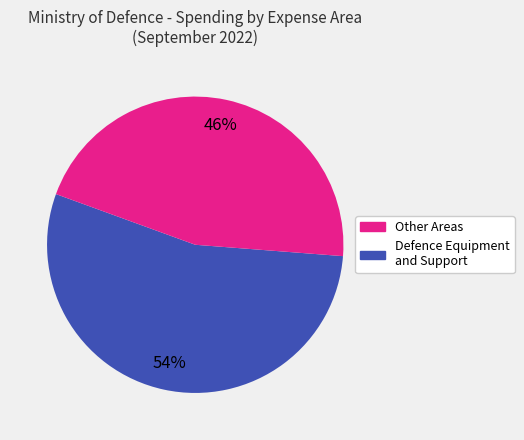

Does any single category account for the majority?

Yes